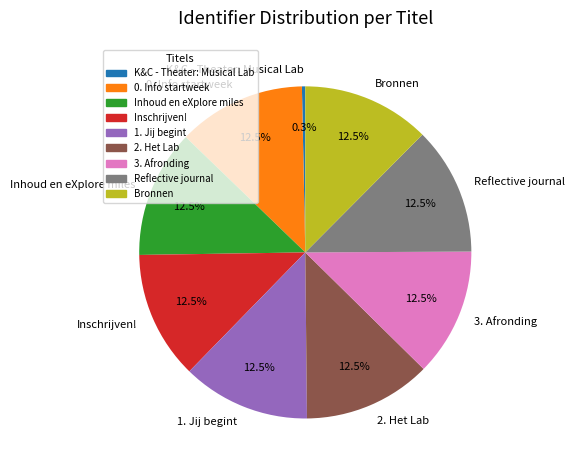

What is the smallest slice in the pie chart?

K&C - Theater: Musical Lab